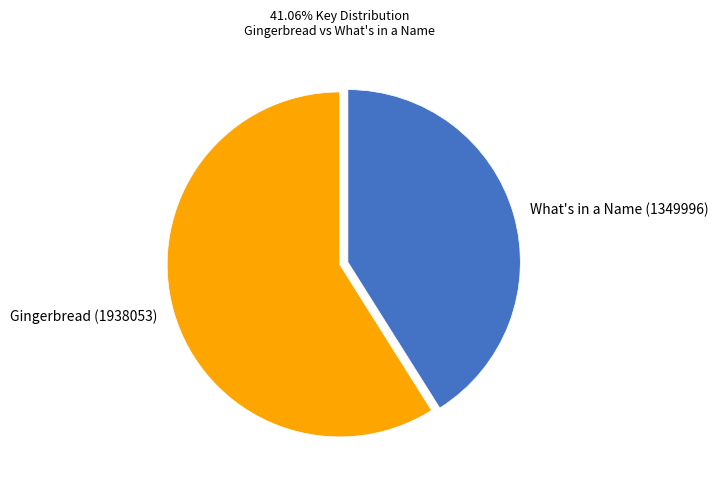

What is the ratio of the value at Gingerbread (1938053) to the value at What's in a Name (1349996)?

1.4